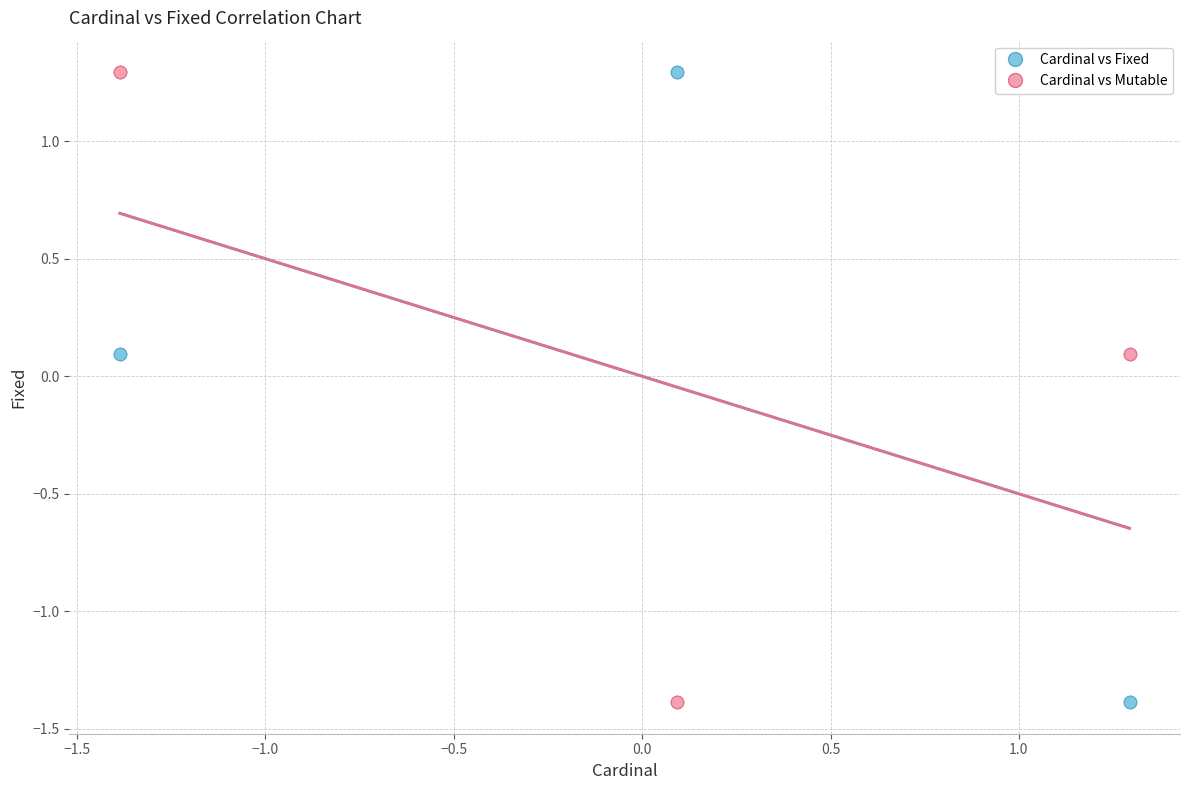

What is the X range (max minus min) for the scatter plot?

2.7